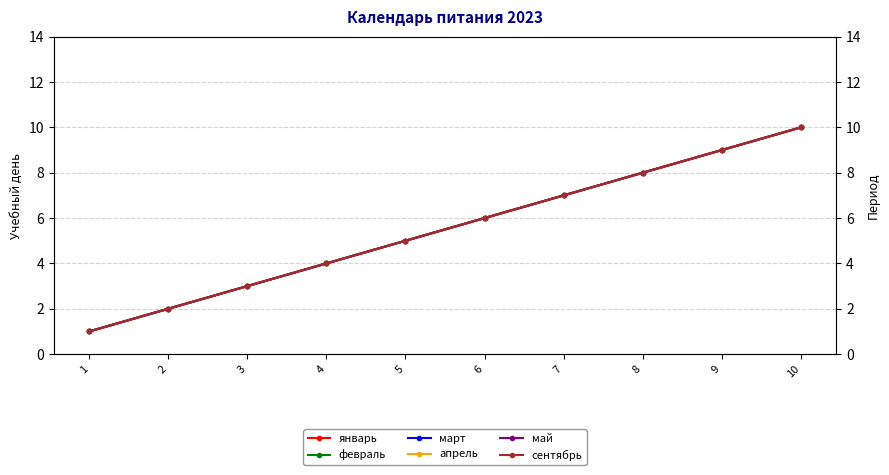

At which label does апрель first exceed 6?

7